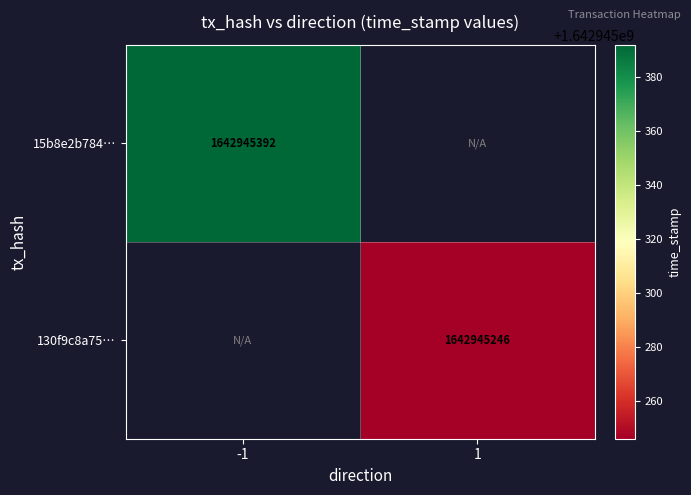

Rank the series by their average value, from highest to lowest.

15b8e2b7848fb29dd3b861de6db09dc2244733c, 130f9c8a75eae02fab800c5c95ee8f7eaa29a78